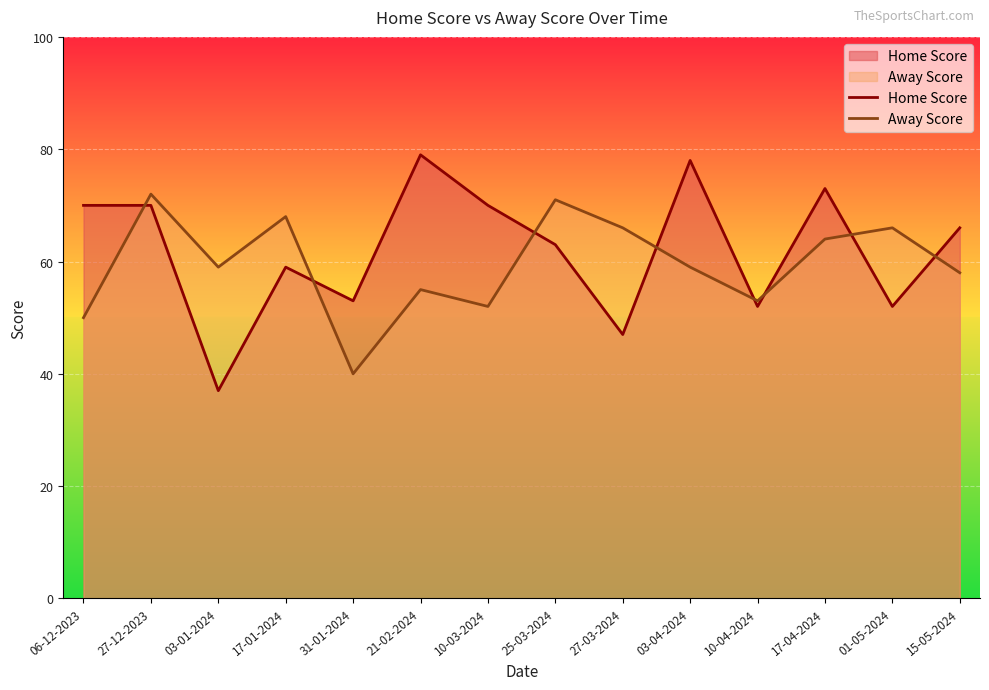

At which category does the chart reach its minimum across all series?

03-01-2024